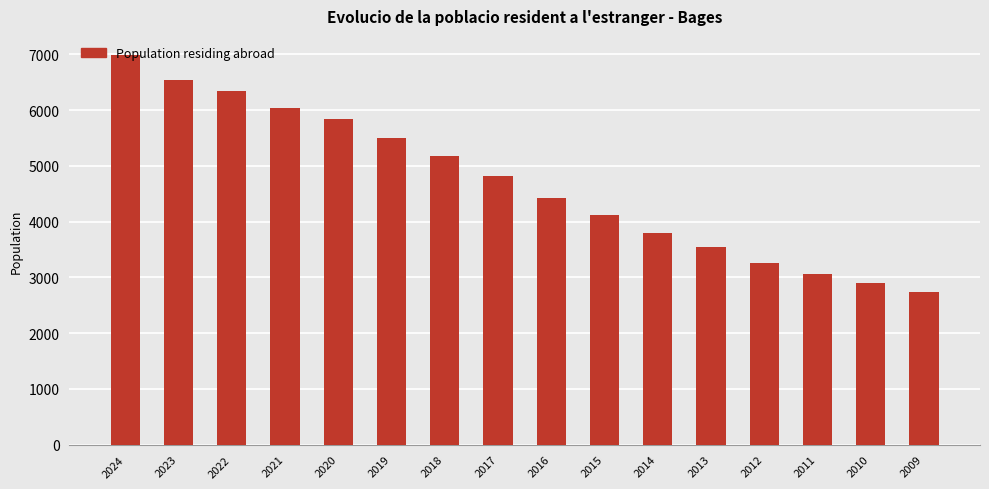

Reading left to right, extract all data points from this chart.

2024=6984	2023=6533	2022=6347	2021=6039	2020=5842	2019=5497	2018=5171	2017=4824	2016=4431	2015=4112	2014=3793	2013=3554	2012=3266	2011=3064	2010=2903	2009=2739